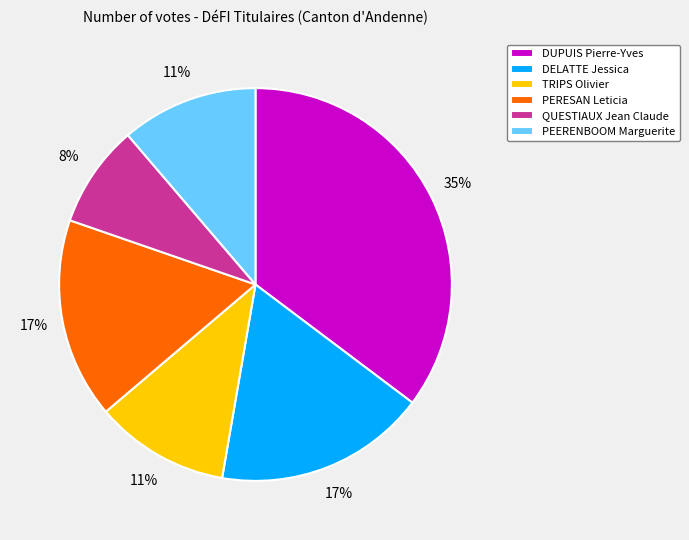

Does DUPUIS Pierre-Yves account for over 50% of the chart?

No